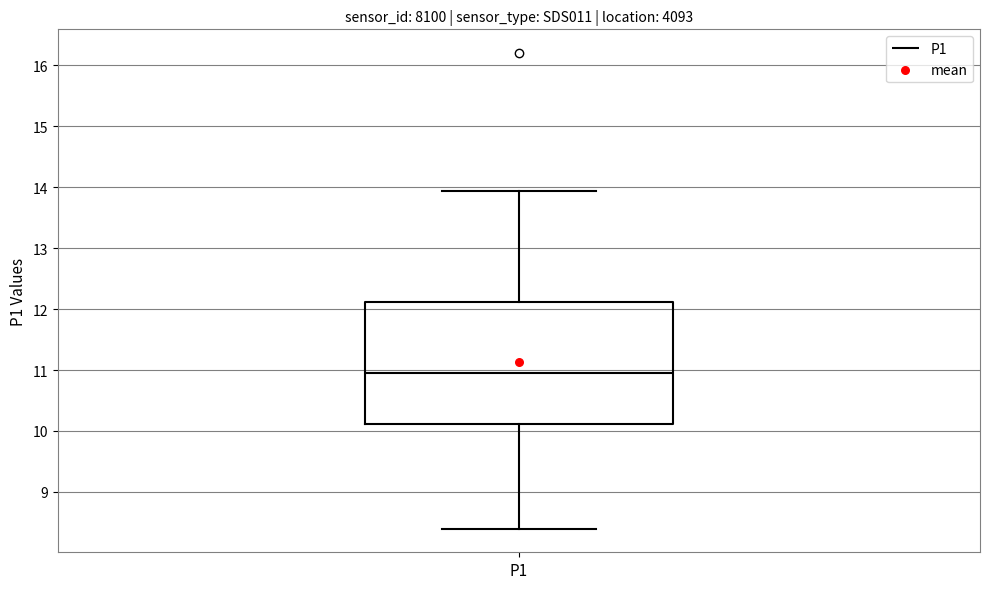

Transcribe this box plot: give where the median line is, the range the box spans, and where the two whiskers end, as read against the y-axis. The values are not printed on the chart, so give them approximately, as read against the axis.

median 11.0, box 10.1 to 12.1, whiskers 8.4 to 13.9